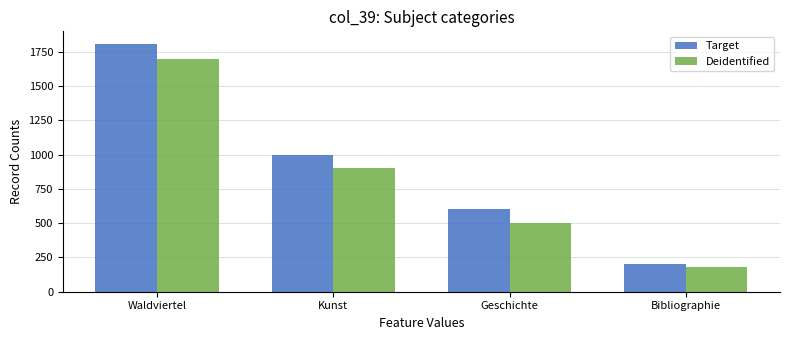

What is the spread (max minus min) of values at Geschichte?

100